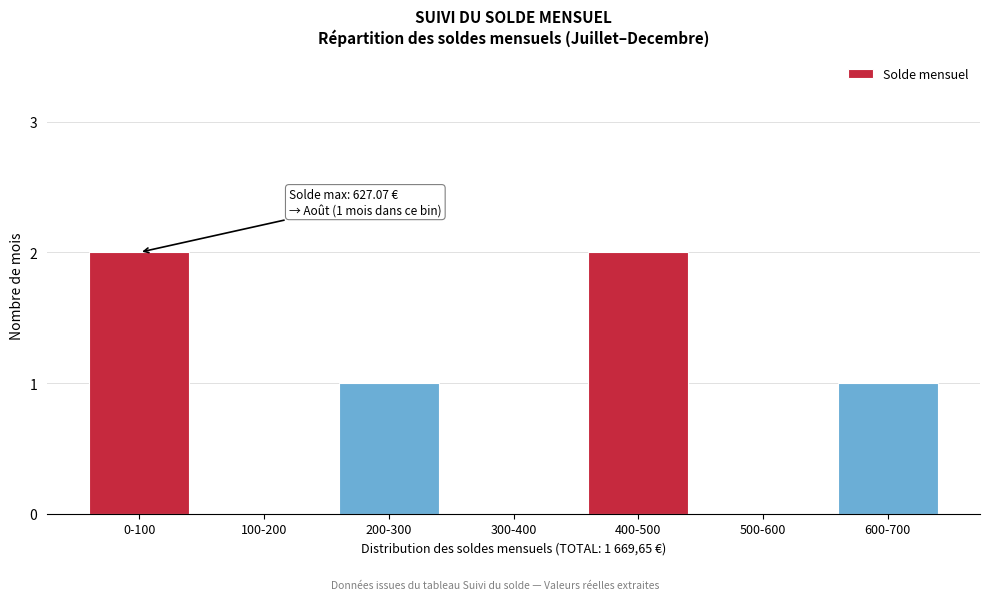

Reading left to right, what are all the values shown in this chart?

0-100=2	100-200=0	200-300=1	300-400=0	400-500=2	500-600=0	600-700=1